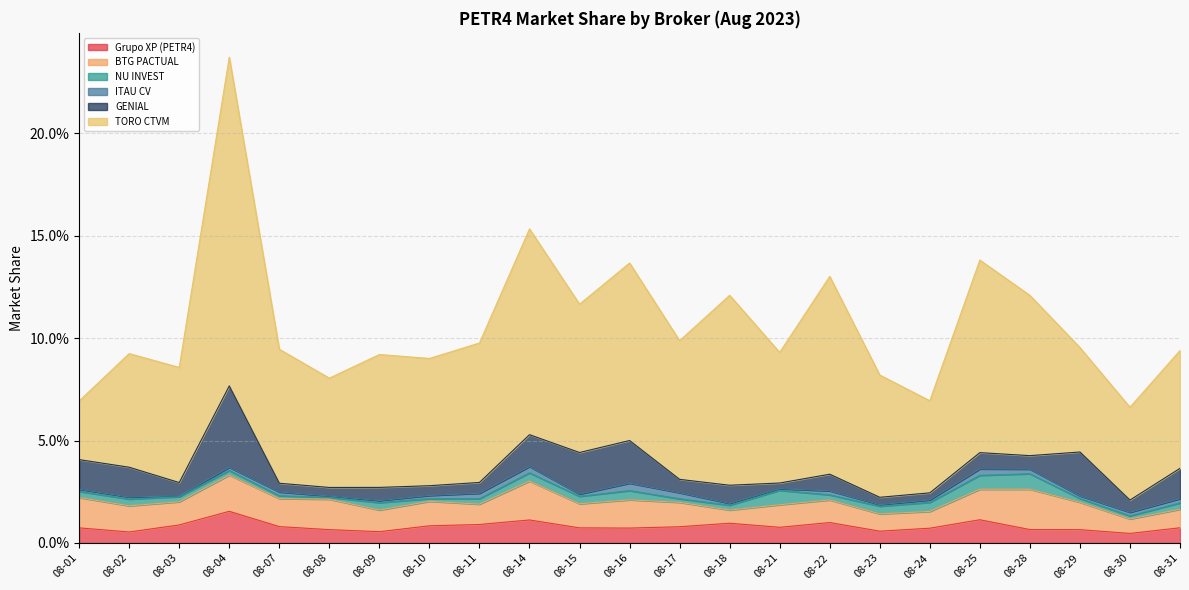

Where is the first local minimum for ITAU CV?

08-03